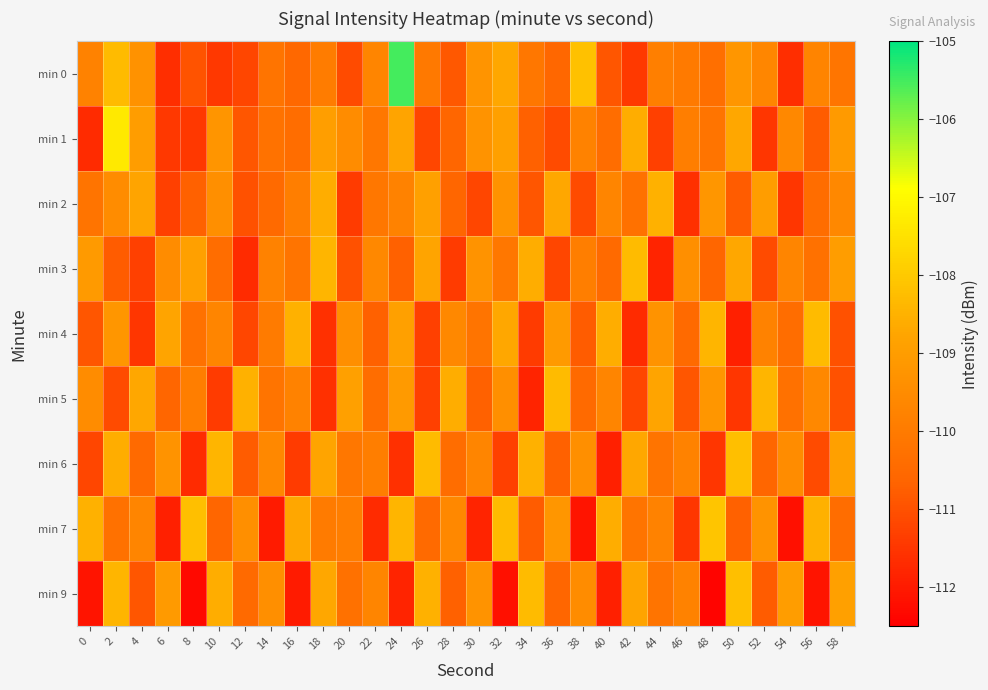

Reading left to right, what are all the values shown in this chart?

min 0: 0=-109.8	2=-108.3	4=-109.3	6=-111.6	8=-111.0	10=-111.4	12=-111.2	14=-110.2	16=-110.5	18=-110.0	20=-111.1	22=-109.7	24=-105.5	26=-110.0	28=-110.9	30=-109.2	32=-108.7	34=-110.1	36=-110.6	38=-108.2	40=-110.9	42=-111.4	44=-109.9	46=-110.0	48=-110.4	50=-109.2	52=-109.7	54=-111.6	56=-109.7	58=-110.2
min 1: 0=-111.7	2=-107.3	4=-109.0	6=-111.5	8=-111.5	10=-109.2	12=-110.9	14=-110.3	16=-110.4	18=-109.0	20=-109.5	22=-110.1	24=-108.8	26=-111.2	28=-110.6	30=-109.3	32=-108.9	34=-110.7	36=-111.1	38=-109.8	40=-110.4	42=-108.6	44=-111.3	46=-109.9	48=-110.2	50=-108.7	52=-111.5	54=-109.6	56=-110.8	58=-109.1
min 2: 0=-110.2	2=-109.5	4=-108.8	6=-111.3	8=-110.7	10=-109.4	12=-111.0	14=-110.5	16=-109.9	18=-108.6	20=-111.4	22=-110.1	24=-109.8	26=-108.9	28=-110.6	30=-111.2	32=-109.3	34=-110.9	36=-108.7	38=-111.1	40=-109.7	42=-110.3	44=-108.5	46=-111.6	48=-109.2	50=-110.8	52=-109.0	54=-111.5	56=-110.4	58=-109.6
min 3: 0=-109.1	2=-110.8	4=-111.3	6=-109.5	8=-108.9	10=-110.4	12=-111.7	14=-109.8	16=-110.2	18=-108.4	20=-111.0	22=-109.6	24=-110.7	26=-108.8	28=-111.4	30=-109.3	32=-110.1	34=-108.6	36=-111.2	38=-109.9	40=-110.5	42=-108.3	44=-111.8	46=-109.4	48=-110.6	50=-108.7	52=-111.1	54=-109.7	56=-110.3	58=-109.0
min 4: 0=-110.9	2=-109.2	4=-111.5	6=-108.8	8=-110.3	10=-109.7	12=-111.2	14=-110.0	16=-108.5	18=-111.6	20=-109.4	22=-110.7	24=-108.9	26=-111.3	28=-109.6	30=-110.2	32=-108.7	34=-111.4	36=-109.1	38=-110.8	40=-108.6	42=-111.7	44=-109.3	46=-110.5	48=-108.4	50=-111.9	52=-109.8	54=-110.4	56=-108.3	58=-111.0
min 5: 0=-109.5	2=-111.1	4=-108.7	6=-110.6	8=-109.9	10=-111.4	12=-108.5	14=-110.2	16=-109.8	18=-111.6	20=-108.9	22=-110.4	24=-109.1	26=-111.3	28=-108.6	30=-110.7	32=-109.4	34=-111.8	36=-108.3	38=-110.5	40=-109.7	42=-111.2	44=-108.8	46=-110.9	48=-109.2	50=-111.5	52=-108.4	54=-110.3	56=-109.6	58=-111.0
min 6: 0=-111.2	2=-108.6	4=-110.5	6=-109.3	8=-111.7	10=-108.4	12=-110.8	14=-109.6	16=-111.4	18=-108.8	20=-110.1	22=-109.9	24=-111.6	26=-108.3	28=-110.4	30=-109.7	32=-111.3	34=-108.5	36=-110.7	38=-109.4	40=-111.9	42=-108.7	44=-110.2	46=-109.8	48=-111.5	50=-108.2	52=-110.6	54=-109.5	56=-111.1	58=-108.9
min 7: 0=-108.5	2=-110.3	4=-109.7	6=-111.9	8=-108.2	10=-110.6	12=-109.4	14=-112.0	16=-108.7	18=-110.0	20=-109.9	22=-111.7	24=-108.4	26=-110.5	28=-109.6	30=-111.8	32=-108.3	34=-110.8	36=-109.2	38=-112.1	40=-108.6	42=-110.2	44=-109.8	46=-111.5	48=-108.1	50=-110.7	52=-109.3	54=-112.2	56=-108.5	58=-110.4
min 9: 0=-112.1	2=-108.4	4=-110.9	6=-109.1	8=-112.3	10=-108.6	12=-110.5	14=-109.4	16=-112.0	18=-108.7	20=-110.3	22=-109.7	24=-111.8	26=-108.5	28=-110.7	30=-109.3	32=-112.2	34=-108.3	36=-110.6	38=-109.5	40=-111.9	42=-108.8	44=-110.2	46=-109.8	48=-112.4	50=-108.2	52=-110.8	54=-109.0	56=-112.1	58=-108.9